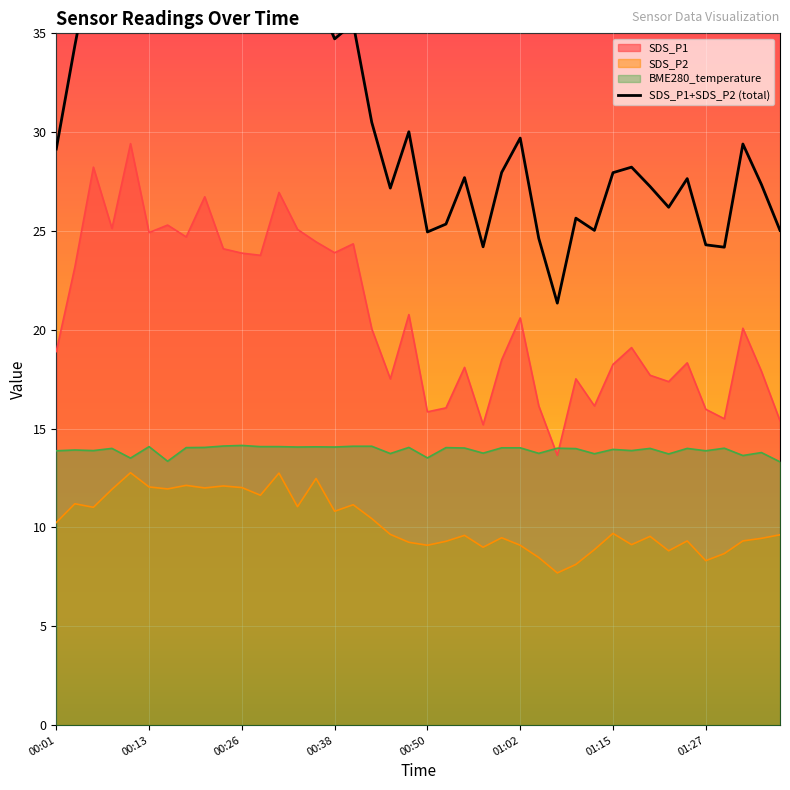

How many points are higher than both their immediate neighbors (excluding endpoints)?

14